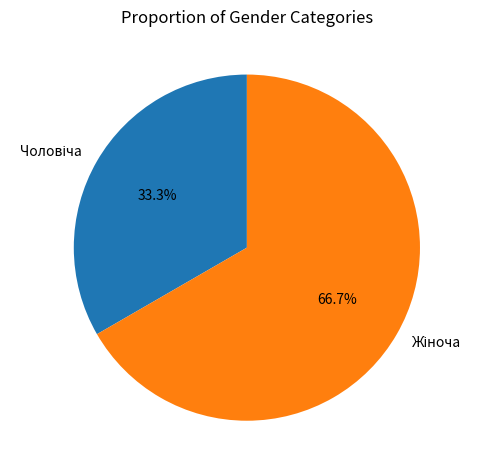

Is there a majority slice in this chart?

Yes